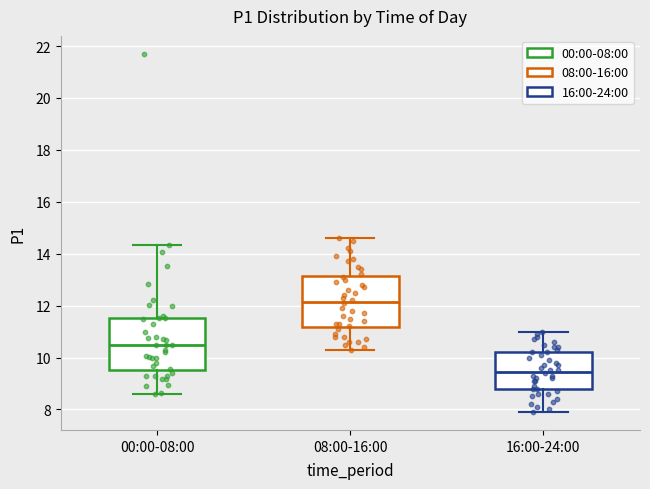

Reading left to right, transcribe this box plot: for each box, give where its median line is, the range the box spans, and where its two whiskers end, as read against the y-axis. The values are not printed on the chart, so give them approximately, as read against the axis.

00:00-08:00: median 10.4, box 9.6 to 11.6, whiskers 8.6 to 14.4
08:00-16:00: median 12.2, box 11.2 to 13.2, whiskers 10.4 to 14.6
16:00-24:00: median 9.4, box 8.8 to 10.2, whiskers 8.0 to 11.0